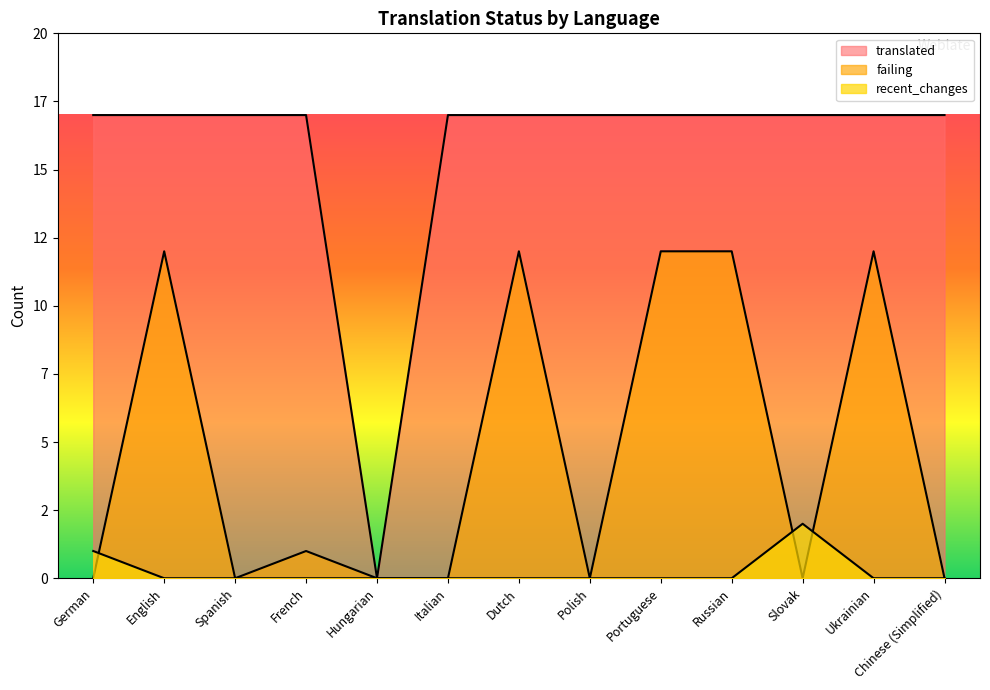

The value of translated at Chinese (Simplified) is 17. True or false?

True